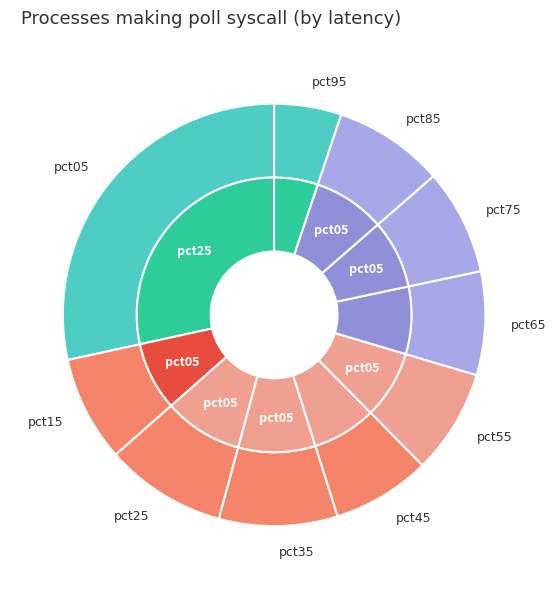

Is the sum of pct45 and pct75 greater than half?

No